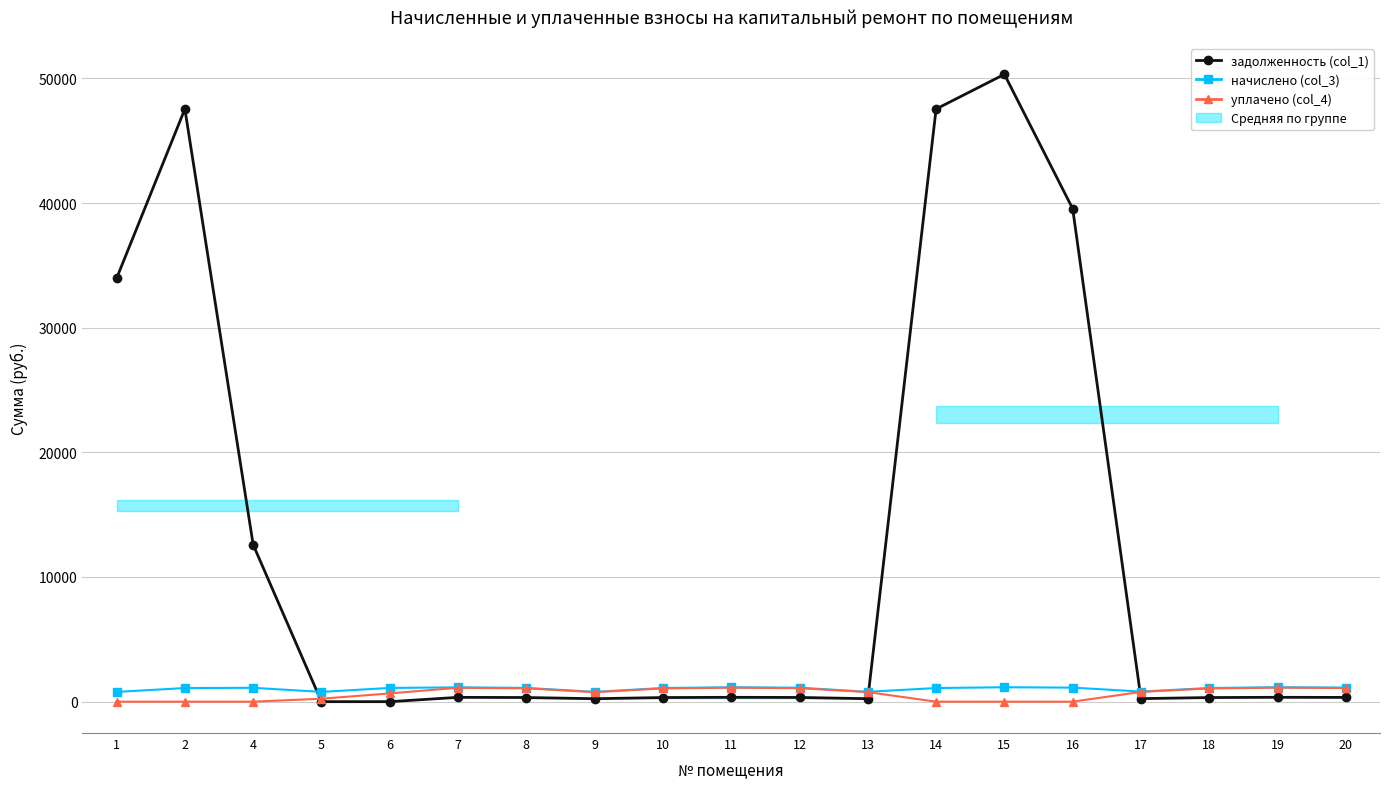

True or false: уплачено (col_4) and начислено (col_3) intersect in this chart.

False